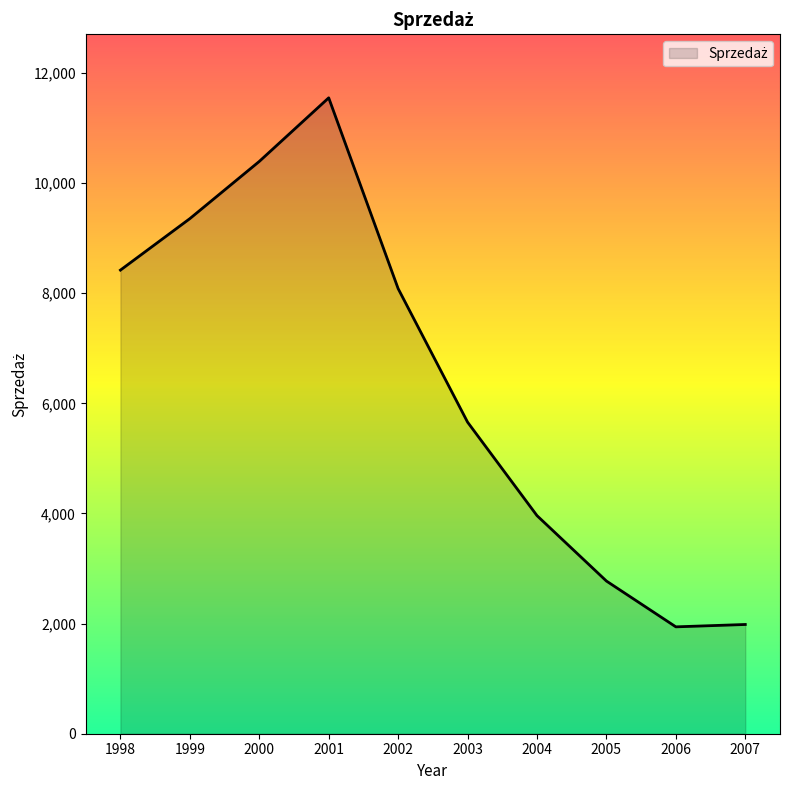

Between 2001 and 2007, which is larger?

2001